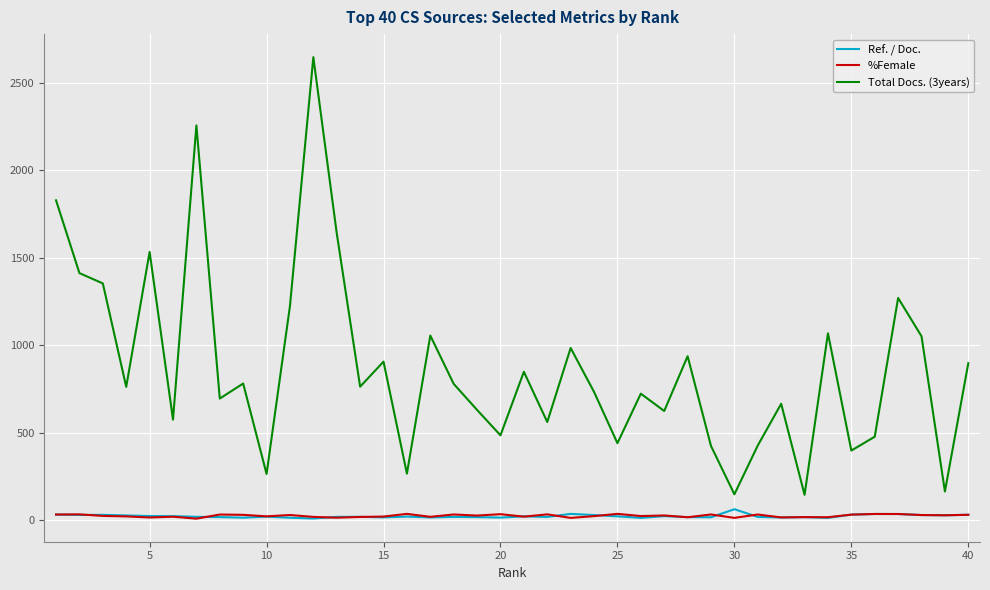

Does the chart have visible grid lines?

Yes